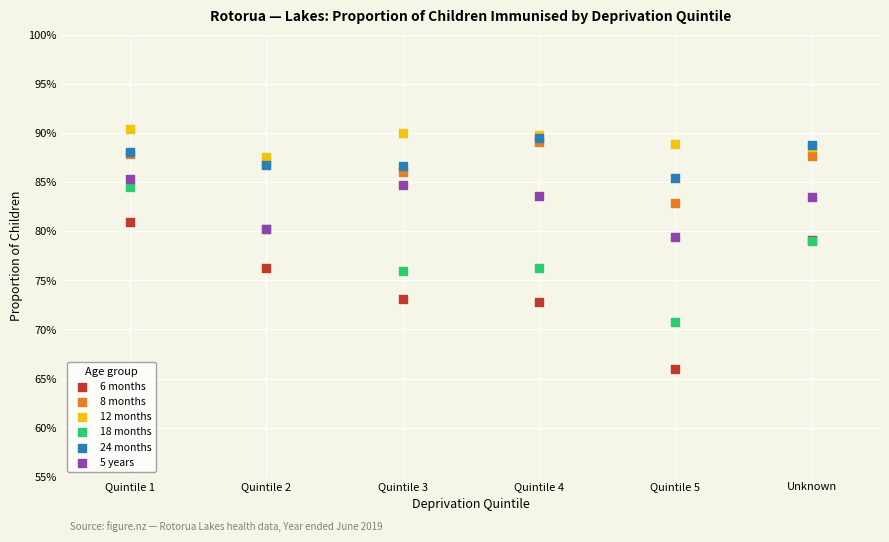

Which series has the largest Y range (max minus min)?

6 months